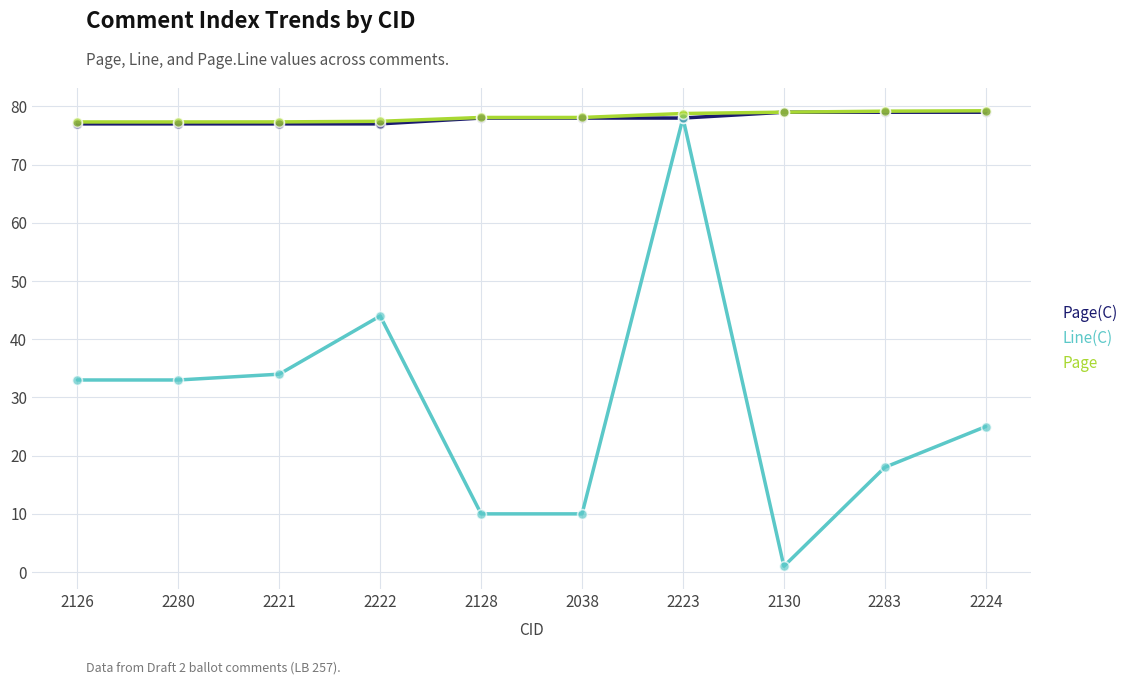

What are all the series names shown in the legend?

Page(C), Line(C), Page